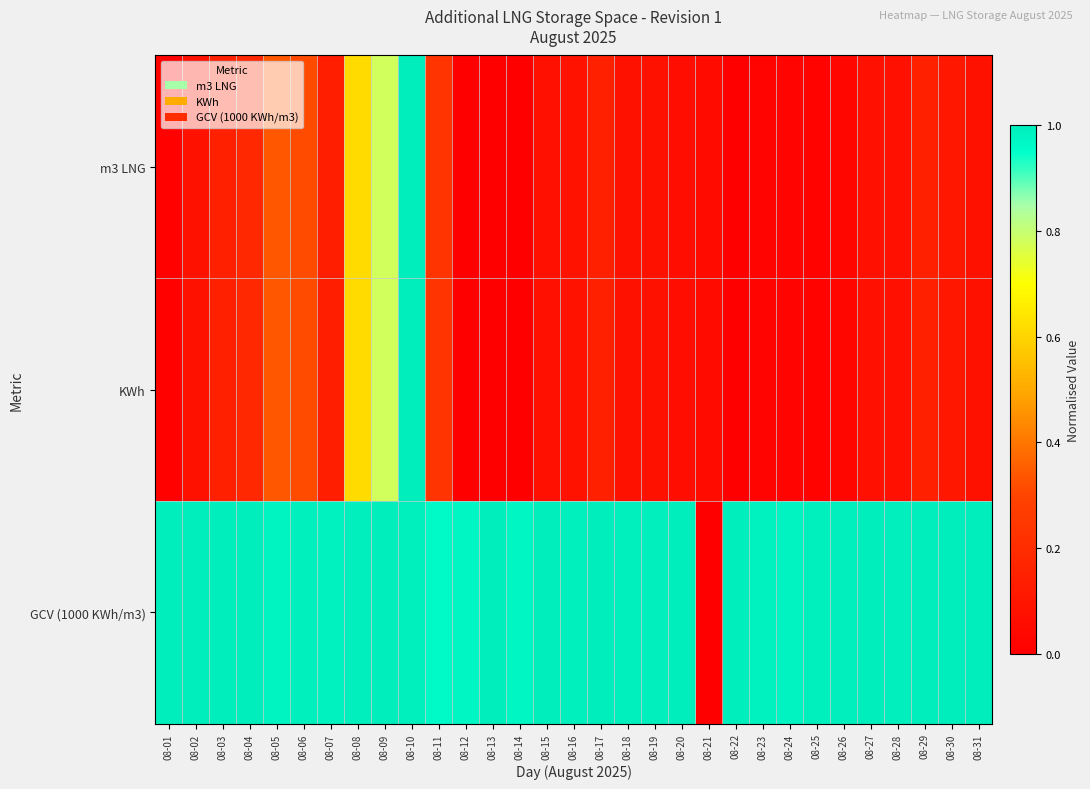

Reading left to right, what are all the values shown in this chart?

m3 LNG: 08-01=0.0	08-02=0.1	08-03=0.1	08-04=0.2	08-05=0.3	08-06=0.3	08-07=0.1	08-08=0.6	08-09=0.8	08-10=1.0	08-11=0.2	08-12=0.0	08-13=0.0	08-14=0.0	08-15=0.1	08-16=0.1	08-17=0.1	08-18=0.1	08-19=0.1	08-20=0.1	08-21=0.1	08-22=0.0	08-23=0.0	08-24=0.0	08-25=0.0	08-26=0.0	08-27=0.1	08-28=0.1	08-29=0.1	08-30=0.1	08-31=0.1
KWh: 08-01=0.0	08-02=0.1	08-03=0.1	08-04=0.2	08-05=0.3	08-06=0.3	08-07=0.1	08-08=0.6	08-09=0.8	08-10=1.0	08-11=0.2	08-12=0.0	08-13=0.0	08-14=0.0	08-15=0.1	08-16=0.1	08-17=0.1	08-18=0.1	08-19=0.1	08-20=0.1	08-21=0.1	08-22=0.0	08-23=0.0	08-24=0.0	08-25=0.0	08-26=0.0	08-27=0.1	08-28=0.1	08-29=0.1	08-30=0.1	08-31=0.1
GCV (1000 KWh/m3): 08-01=1.0	08-02=1.0	08-03=1.0	08-04=1.0	08-05=1.0	08-06=1.0	08-07=1.0	08-08=1.0	08-09=1.0	08-10=1.0	08-11=1.0	08-12=1.0	08-13=1.0	08-14=1.0	08-15=1.0	08-16=1.0	08-17=1.0	08-18=1.0	08-19=1.0	08-20=1.0	08-21=0.0	08-22=1.0	08-23=1.0	08-24=1.0	08-25=1.0	08-26=1.0	08-27=1.0	08-28=1.0	08-29=1.0	08-30=1.0	08-31=1.0